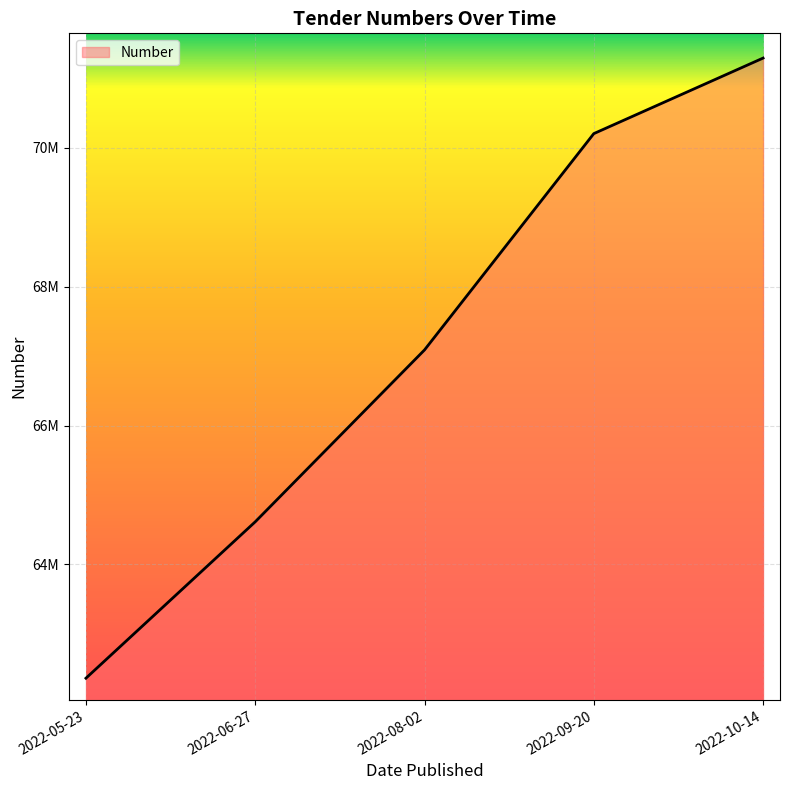

The value at 2022-08-02 is 67088497. True or false?

True